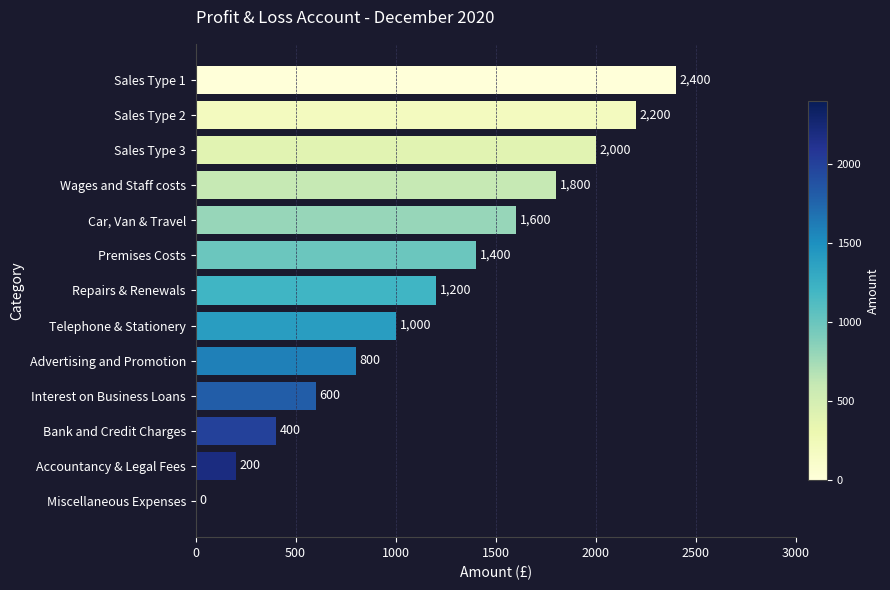

What is the approximate value at Interest on Business Loans, to the nearest 10?

600